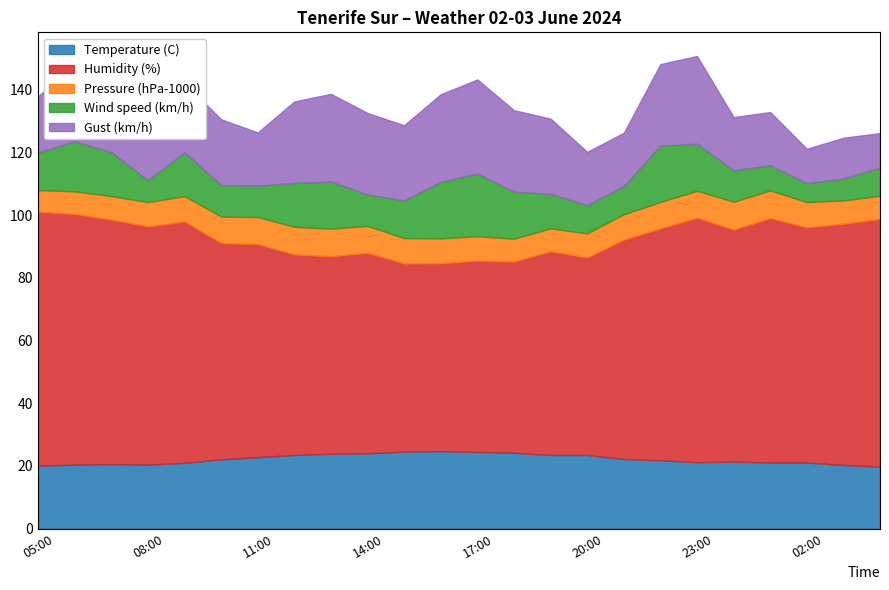

What is the total value across all series at 20:00?

120.2